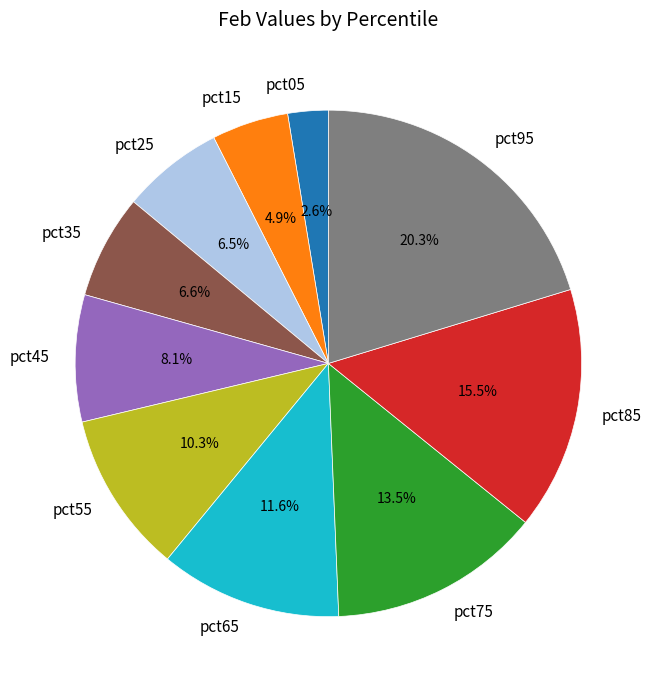

Do pct05 and pct85 together represent more than half of the pie?

No